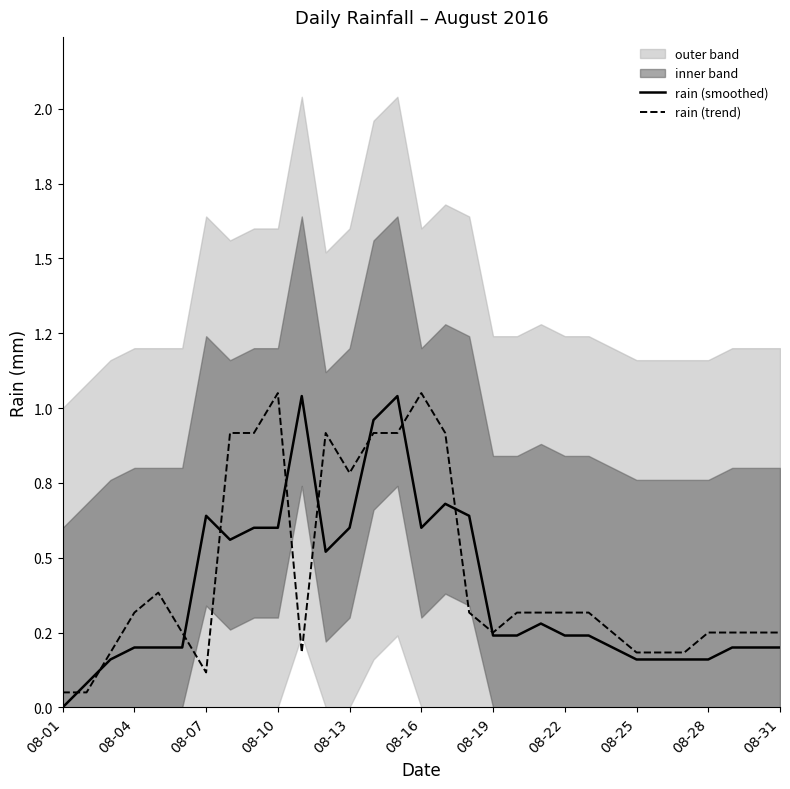

Is this an area chart (filled region under the line)?

No